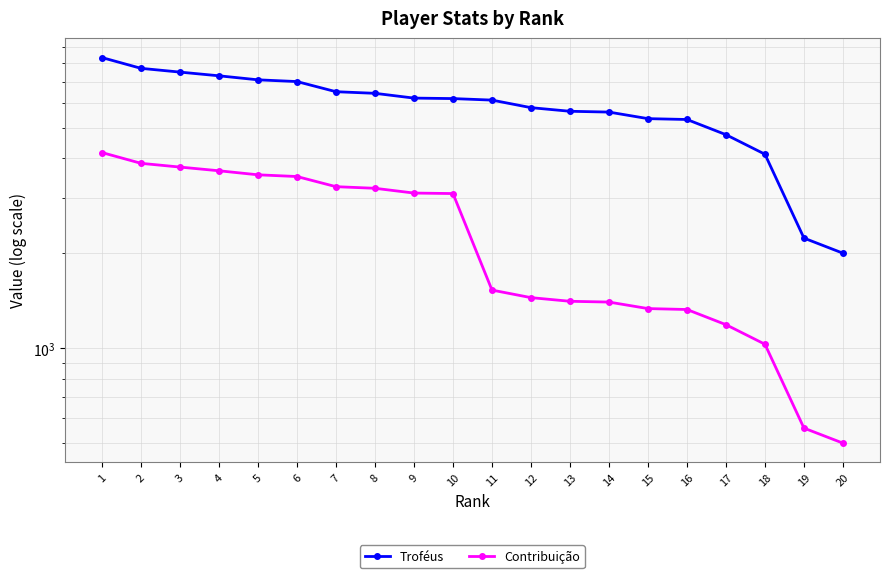

What is the approximate value of Troféus at 6?

7000